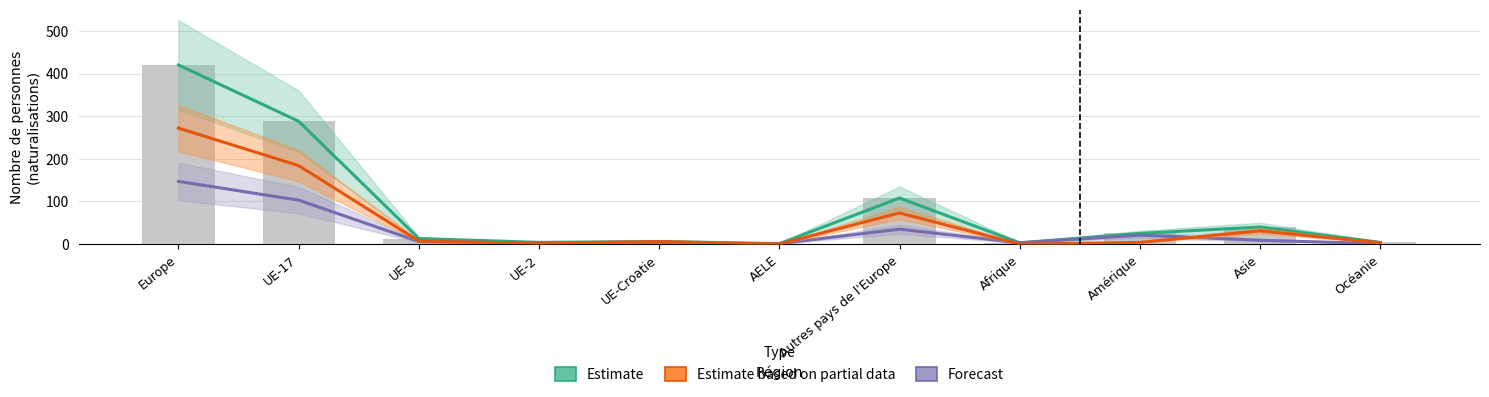

What is the difference between the Estimate based on partial data values at UE-8 and Afrique?

7